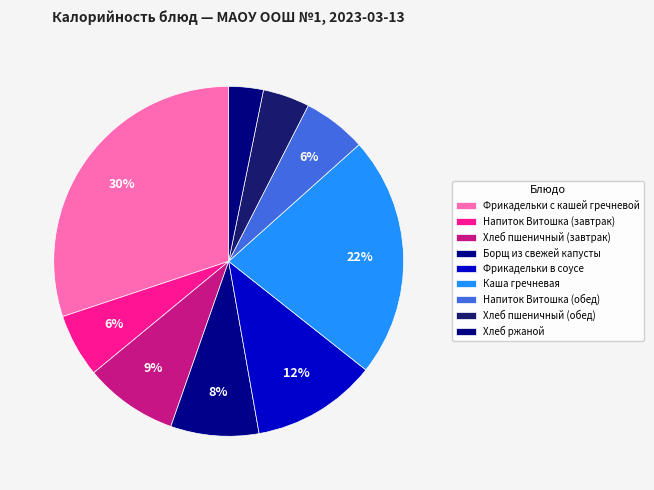

The Хлеб пшеничный (завтрак) slice represents 9% of the pie. True or false?

True